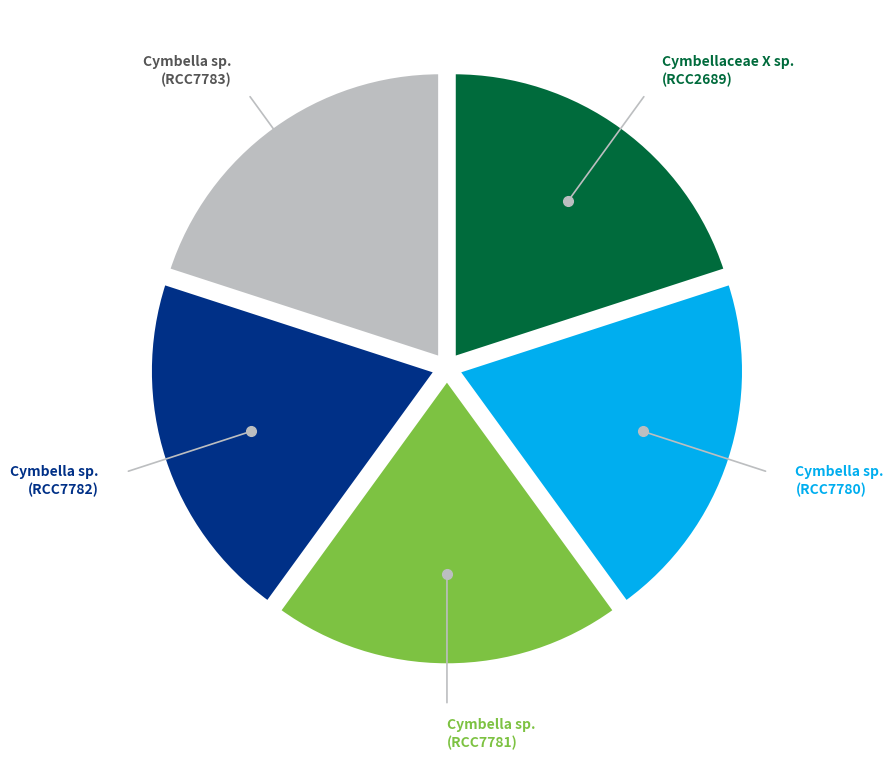

Is there a majority slice in this chart?

No